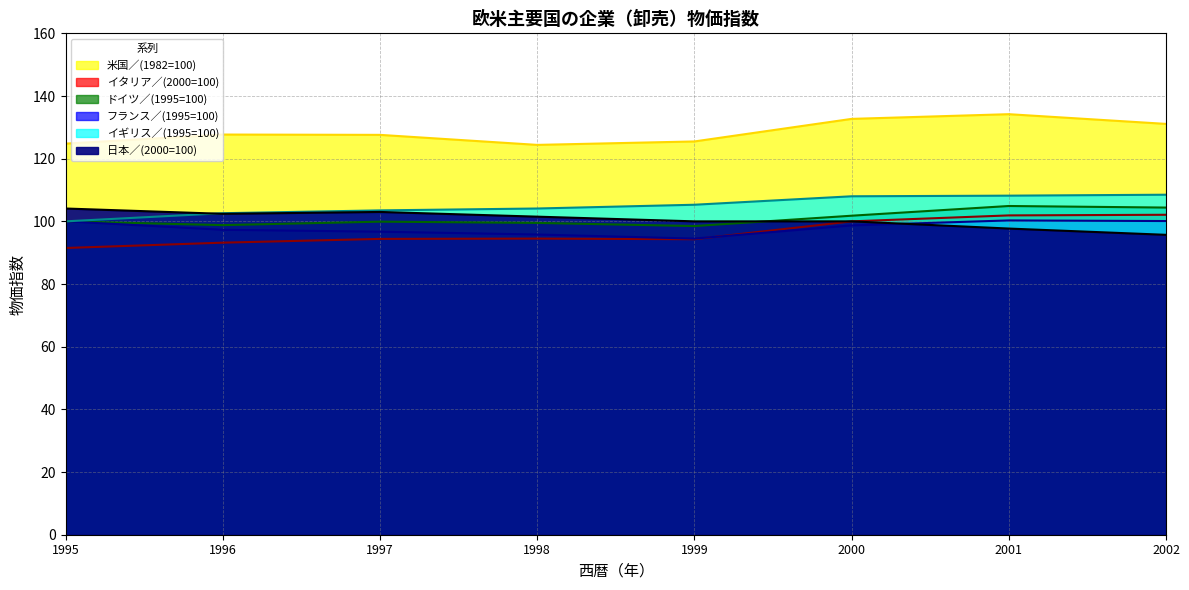

Reading left to right, what are all the values shown in this chart?

米国／(1982=100): 124.8	127.7	127.6	124.4	125.5	132.7	134.2	131.1
イタリア／(2000=100): 91.5	93.2	94.4	94.5	94.3	100.0	101.9	102.1
ドイツ／(1995=100): 100.0	98.8	99.9	99.5	98.5	101.8	104.9	104.4
フランス／(1995=100): 100.0	97.3	96.7	95.8	94.5	98.7	100.3	100.1
日本／(2000=100): 104.1	102.4	103.0	101.5	100.0	100.0	97.7	95.7
イギリス／(1995=100): 100.0	102.6	103.5	104.1	105.3	108.0	108.2	108.5